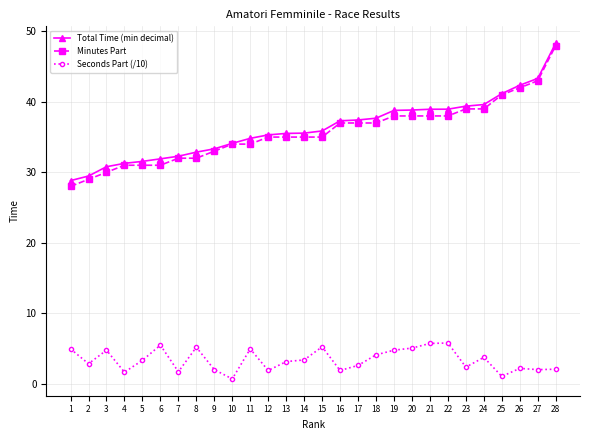

True or false: Total Time (min decimal) and Seconds Part (/10) cross at least once.

False